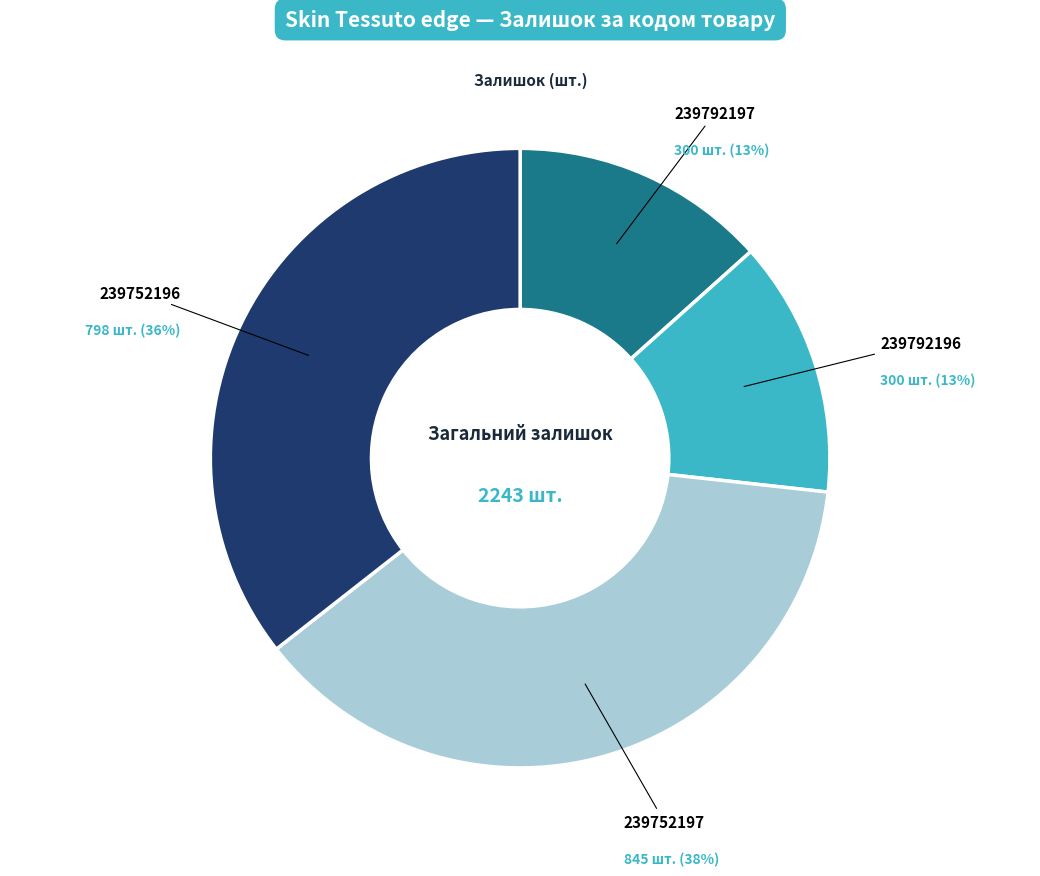

How many slices are in this pie chart?

4